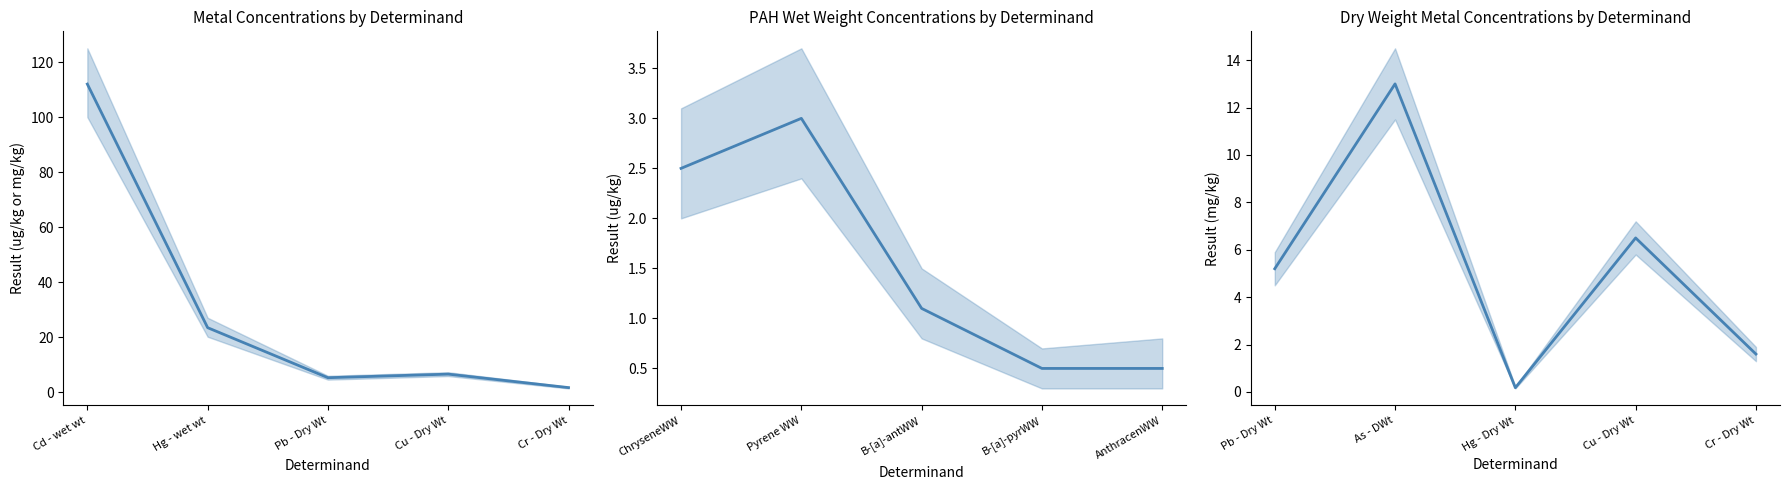

Does the chart display data point markers on the line(s)?

No